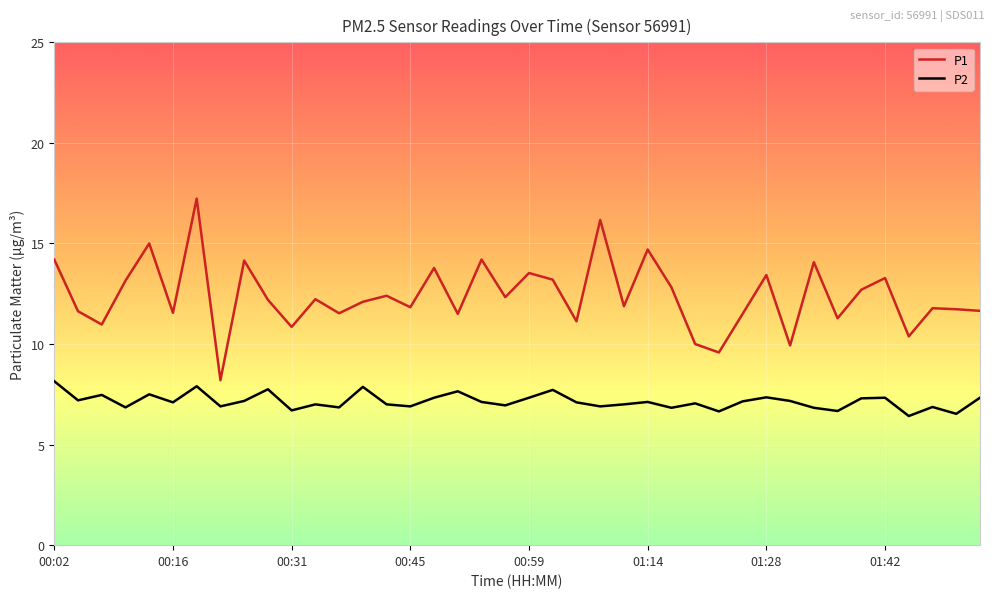

Which series has the largest total across all categories?

P1